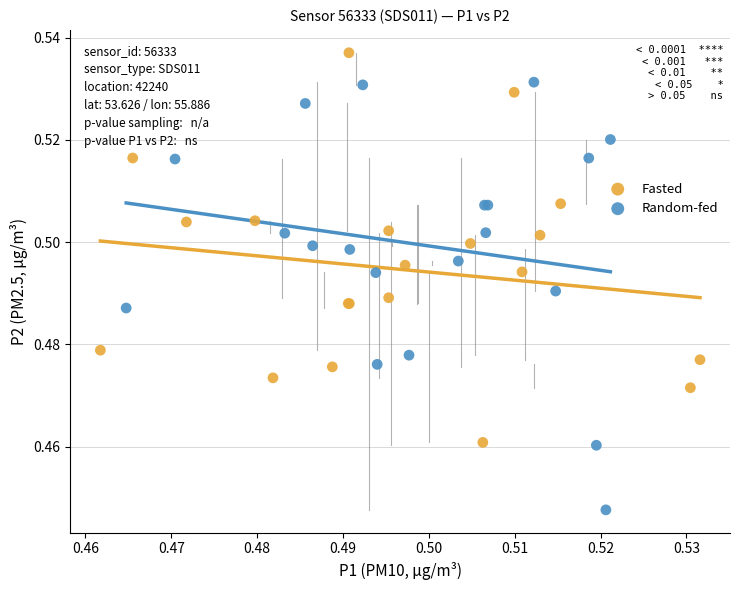

Which series reaches the minimum Y coordinate?

Random-fed